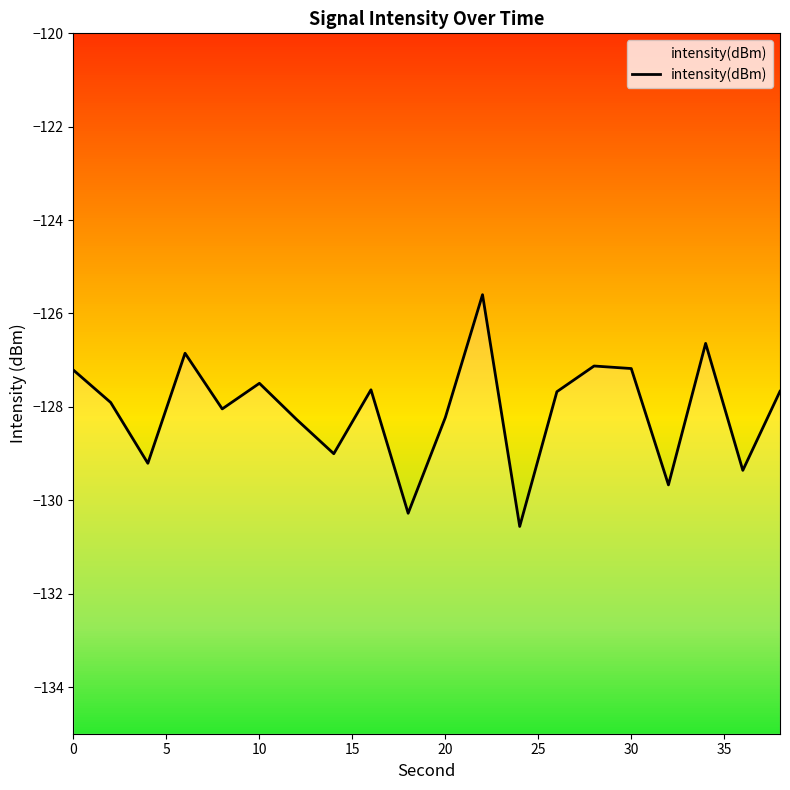

Reading left to right, list all the values displayed in this chart.

-127.2	-127.9	-129.2	-126.9	-128.0	-127.5	-128.3	-129.0	-127.6	-130.3	-128.2	-125.6	-130.6	-127.7	-127.1	-127.2	-129.7	-126.6	-129.4	-127.7